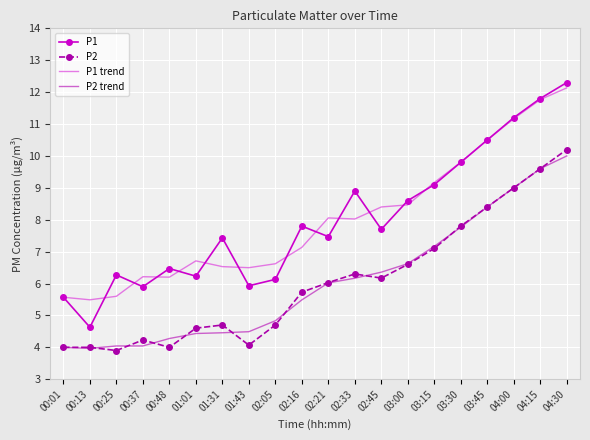

What is the spread (max minus min) of values at 02:33?

2.7